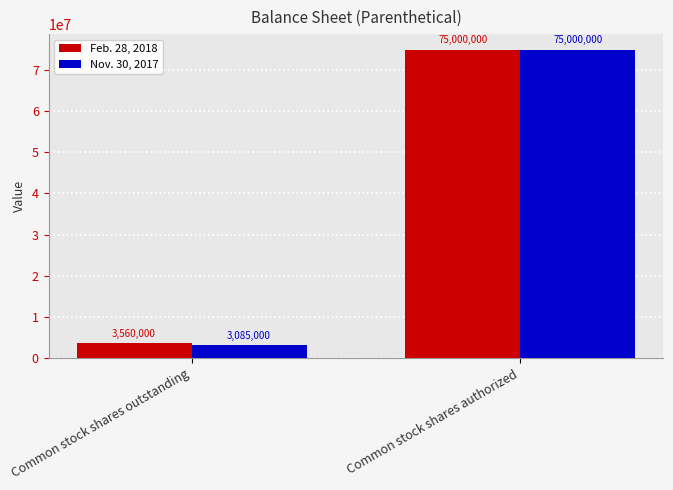

List the series in order of their overall mean, lowest first.

Nov. 30, 2017, Feb. 28, 2018